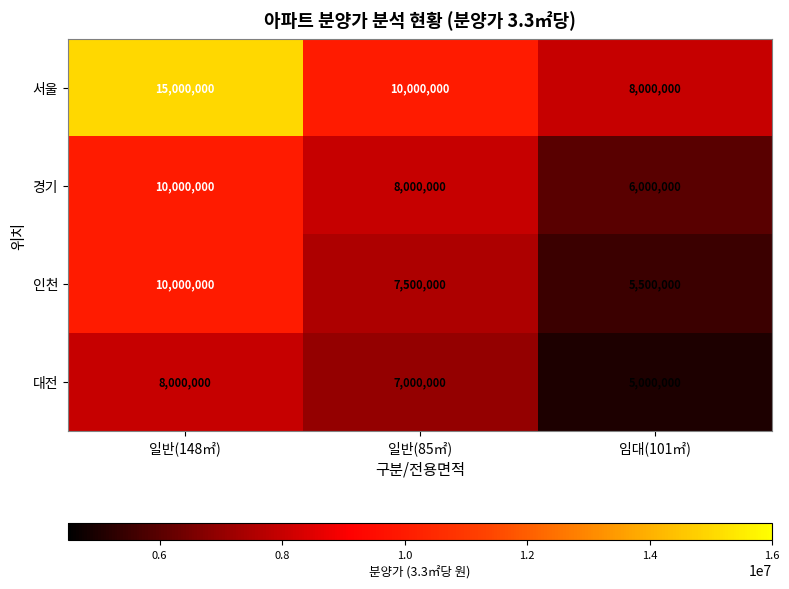

What is the difference between the maximum and second lowest values in the 경기 series?

2000000